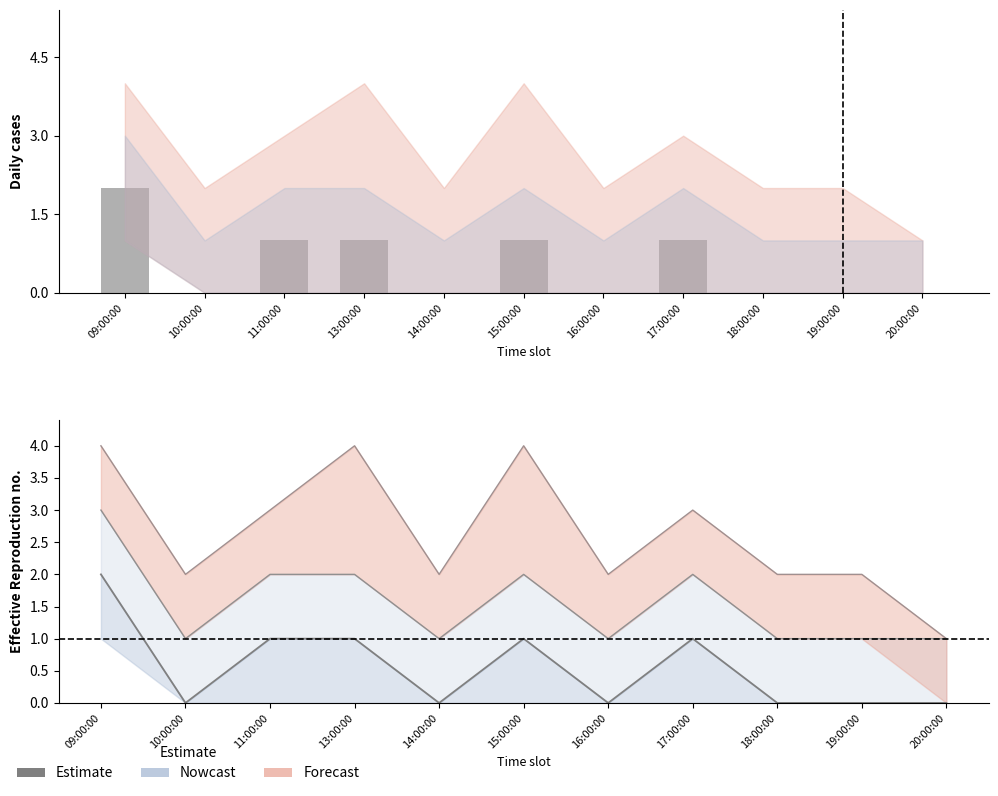

Which has a higher value, 15:00:00 or 17:00:00?

15:00:00